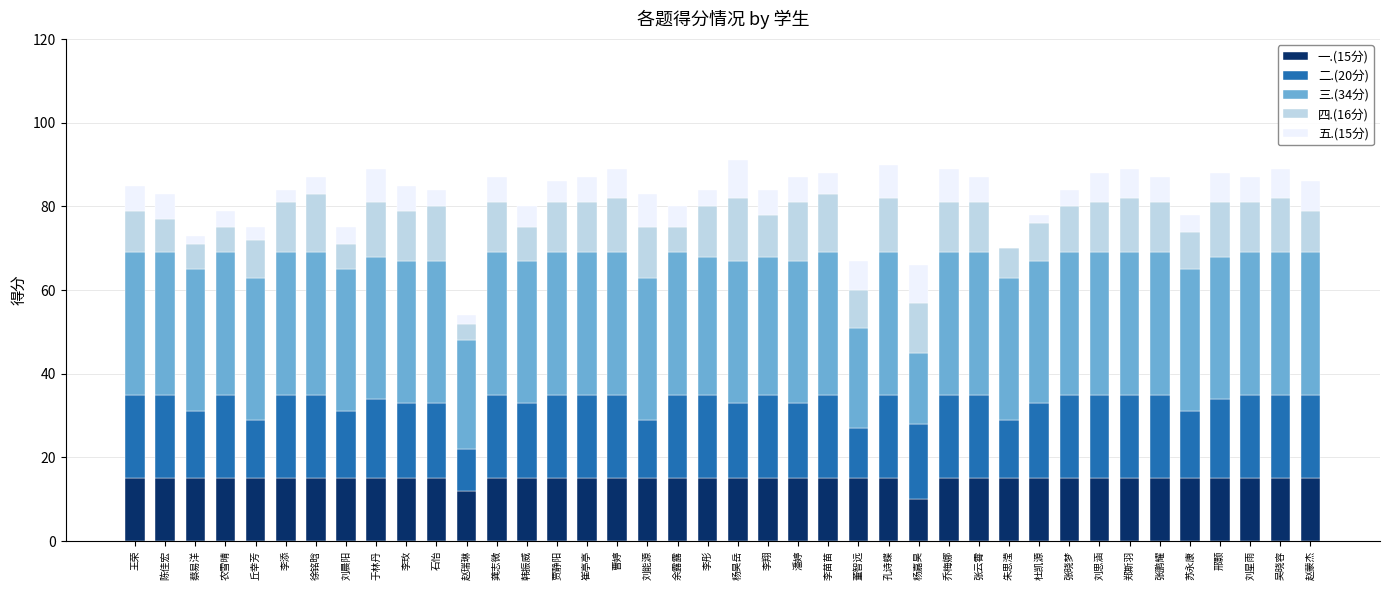

True or false: 一.(15分) has a value of 15 at 赵蒙杰.

True